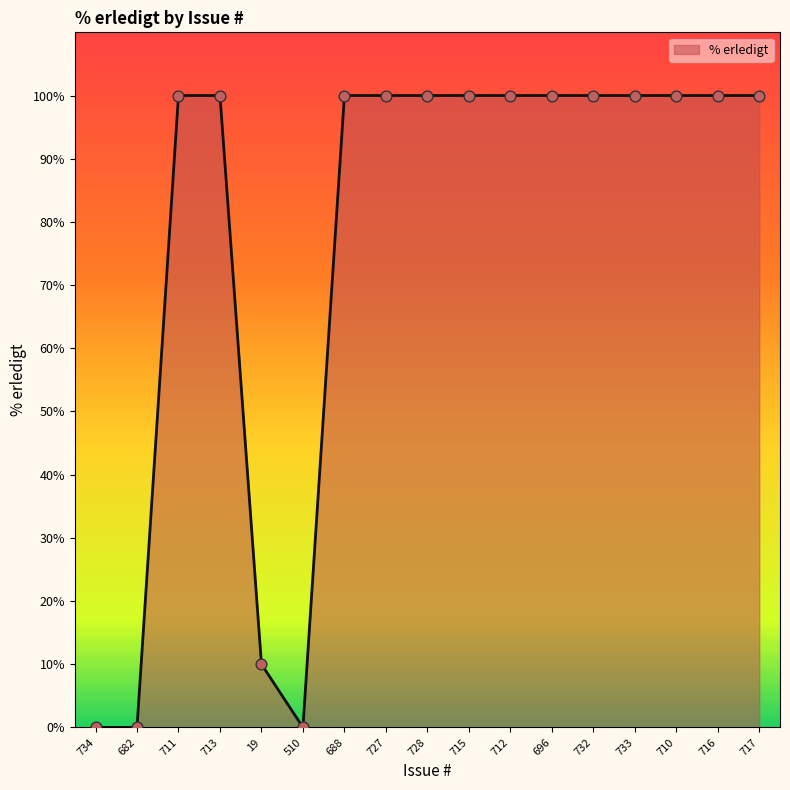

What is the change in value from 711 to 19?

-90